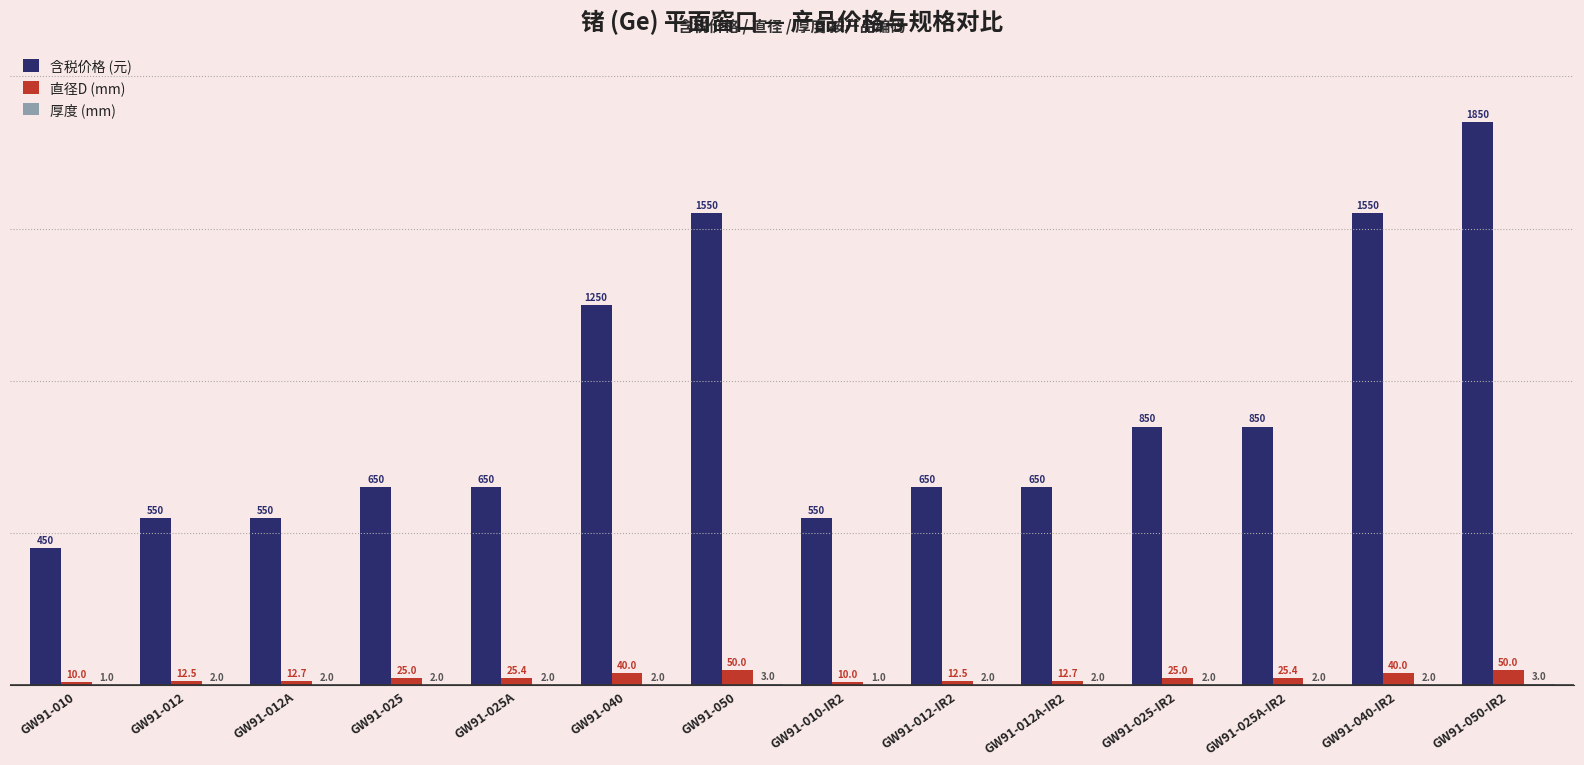

How many groups of bars are there?

14